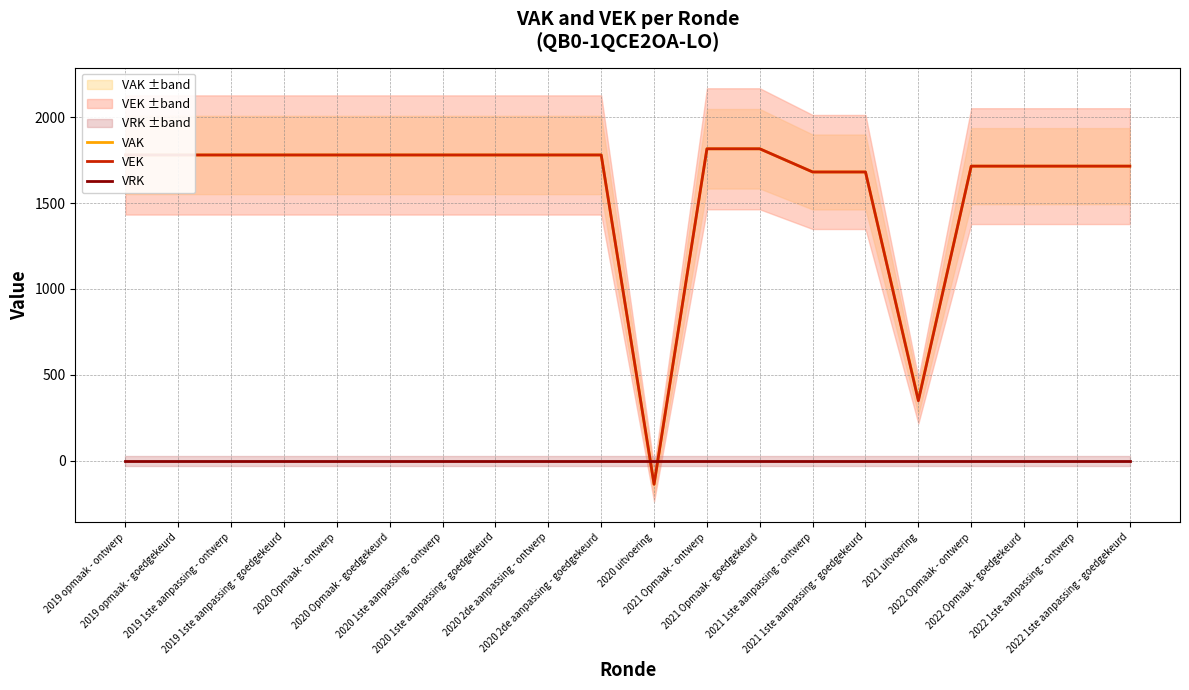

Reading left to right, transcribe all the data shown in this chart.

VAK: 1780	1780	1780	1780	1780	1780	1780	1780	1780	1780	-137	1816	1816	1681	1681	355	1715	1715	1715	1715
VEK: 1780	1780	1780	1780	1780	1780	1780	1780	1780	1780	-137	1816	1816	1681	1681	349	1715	1715	1715	1715
VRK: 0	0	0	0	0	0	0	0	0	0	0	0	0	0	0	0	0	0	0	0